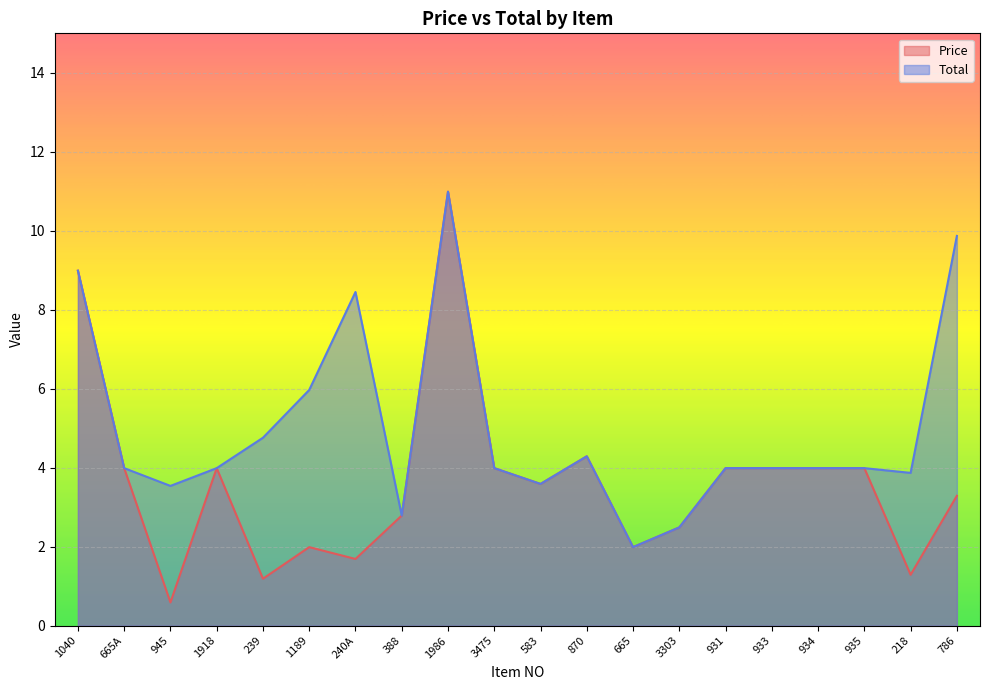

List the labels in order of Total value, largest first.

1986, 786, 1040, 240A, 1189, 239, 870, 665A, 1918, 3475, 931, 933, 934, 935, 218, 583, 945, 388, 3303, 665